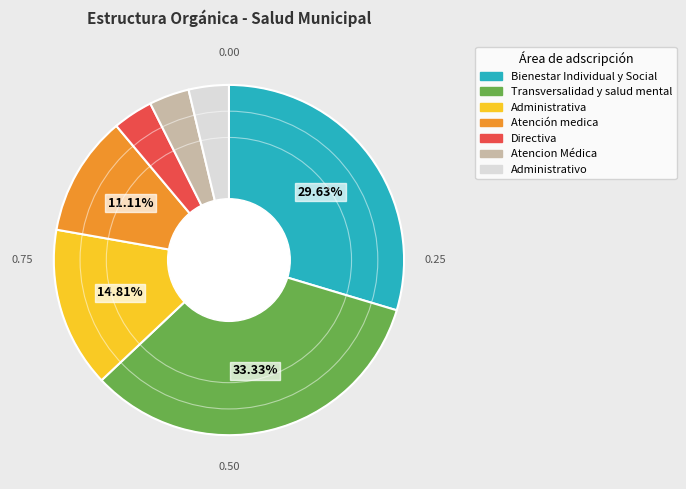

What is the ratio of the value at Atención medica to the value at Directiva?

3.0